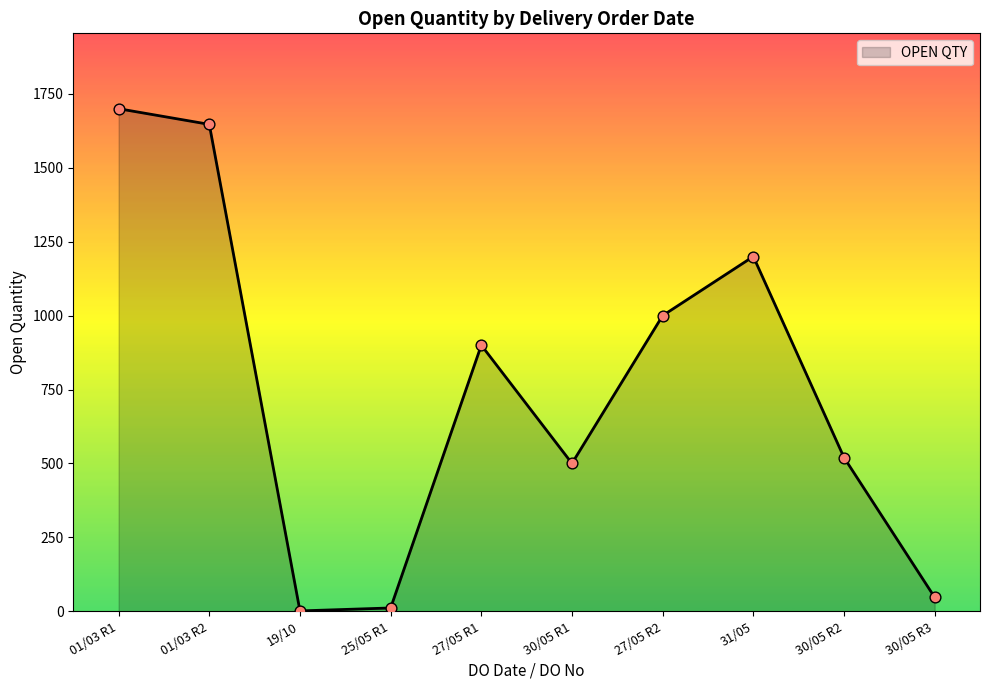

What is the change in value from 01/03 R2 to 27/05 R1?

-747